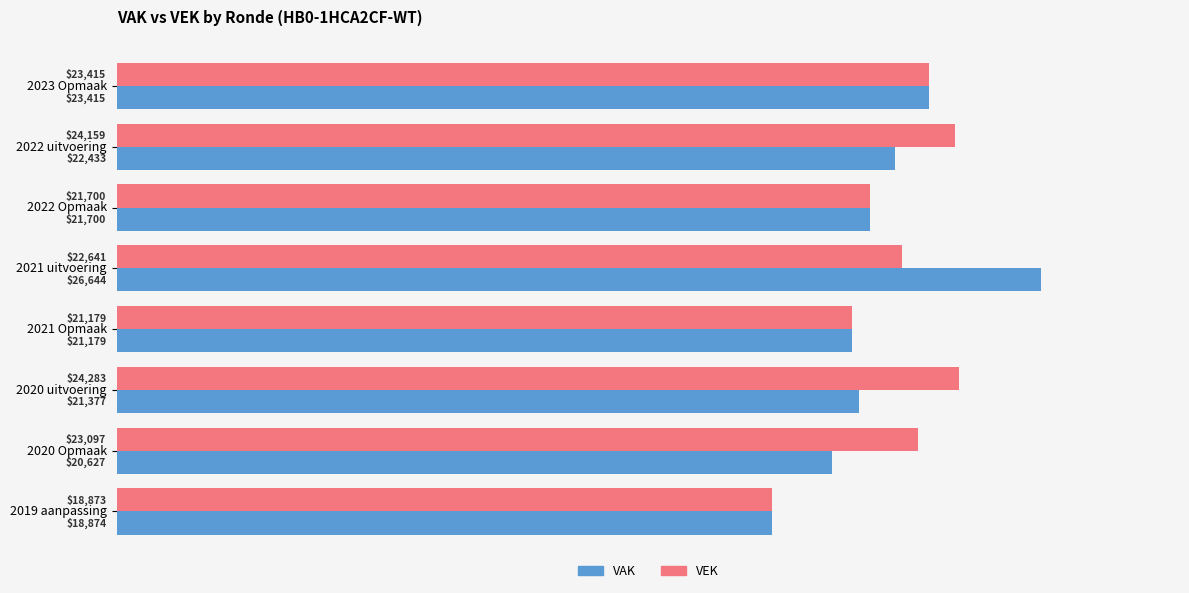

List the series in order of their peak value, highest first.

VAK, VEK